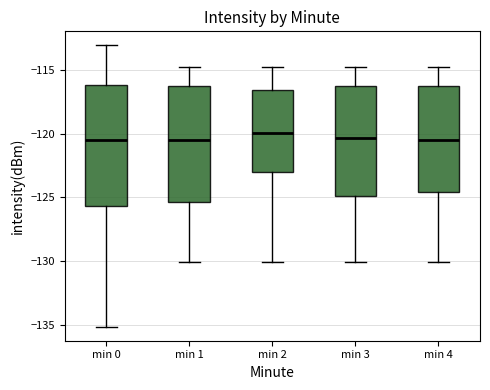

Where is the upper edge of the box for min 1 on the y-axis? The values are not printed on the chart, so give them approximately, as read against the axis.

-116.5